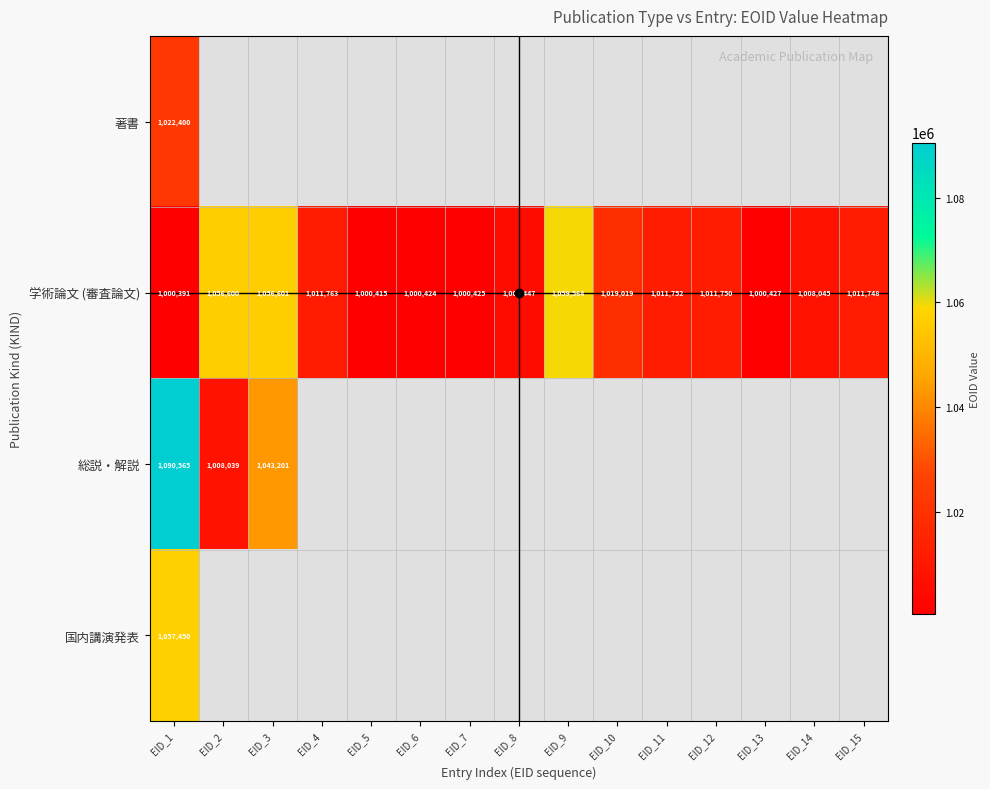

Which series has the largest total across all categories?

学術論文 (審査論文)